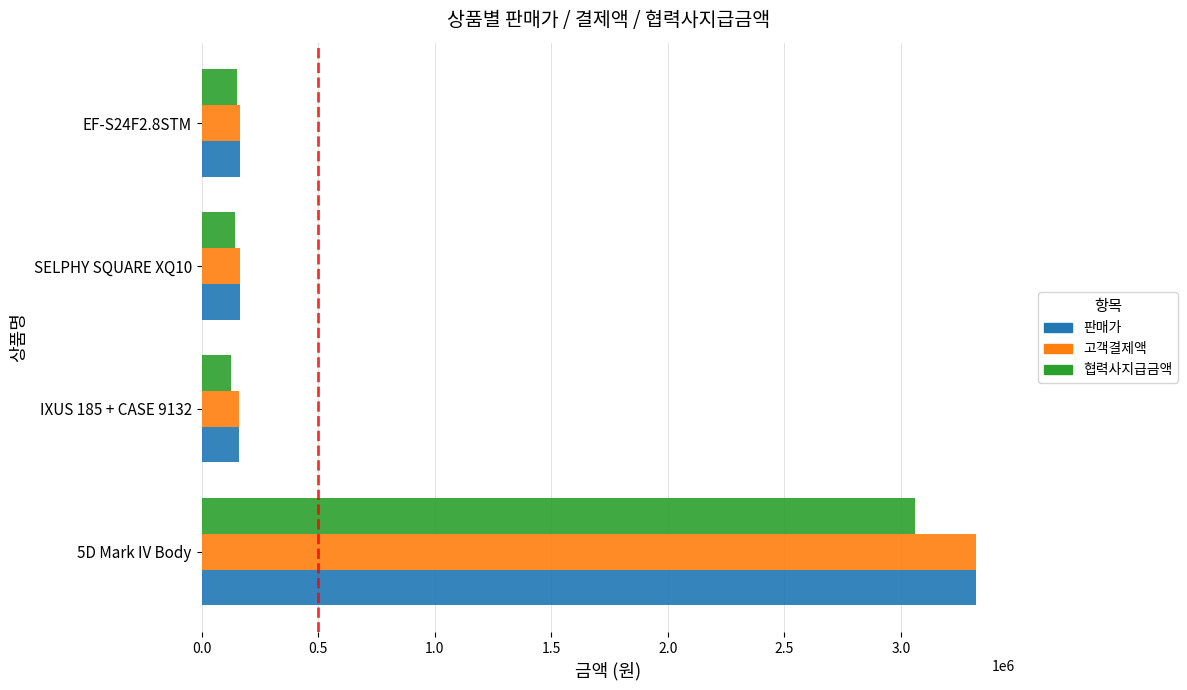

At which category is the sum across all series the highest?

5D Mark IV Body